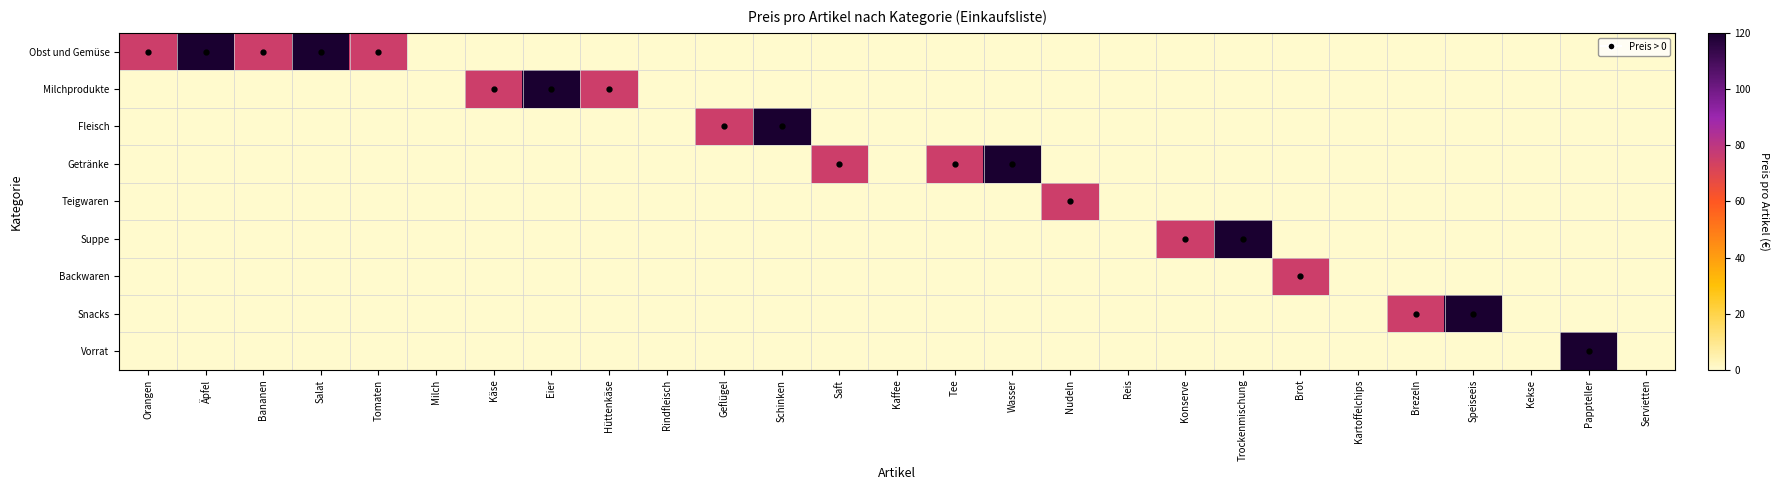

Between Wasser and Äpfel, which is larger?

Äpfel